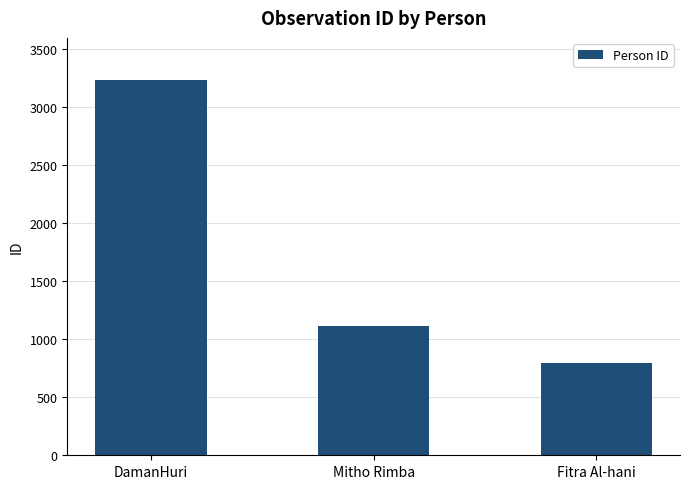

Is it true that the value at Fitra Al-hani is 796?

True